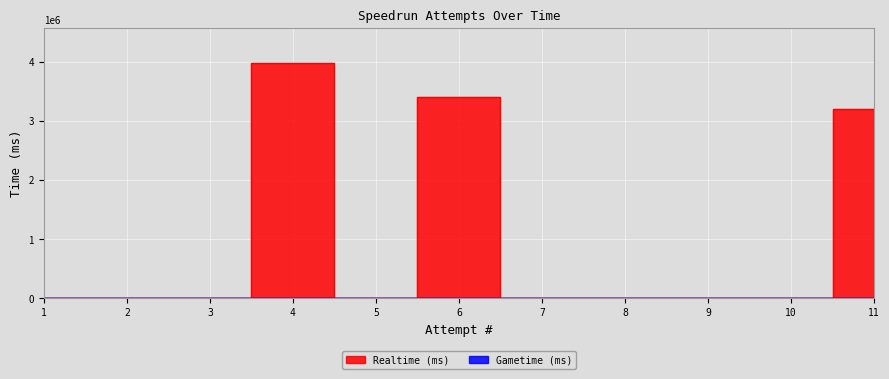

Rank the categories by value from lowest to highest.

10, 9, 8, 7, 5, 3, 2, 1, 11, 6, 4